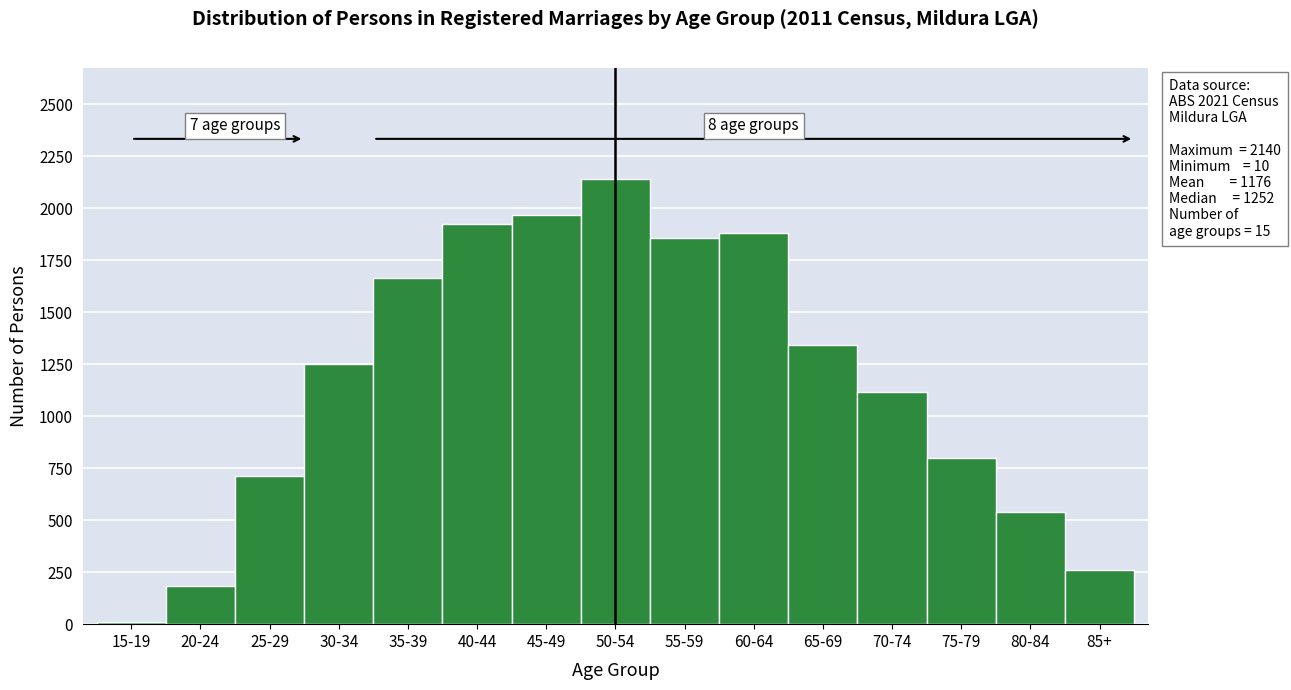

Reading left to right, list all the values displayed in this chart.

10	185	712	1252	1663	1925	1966	2140	1858	1881	1342	1114	799	538	261